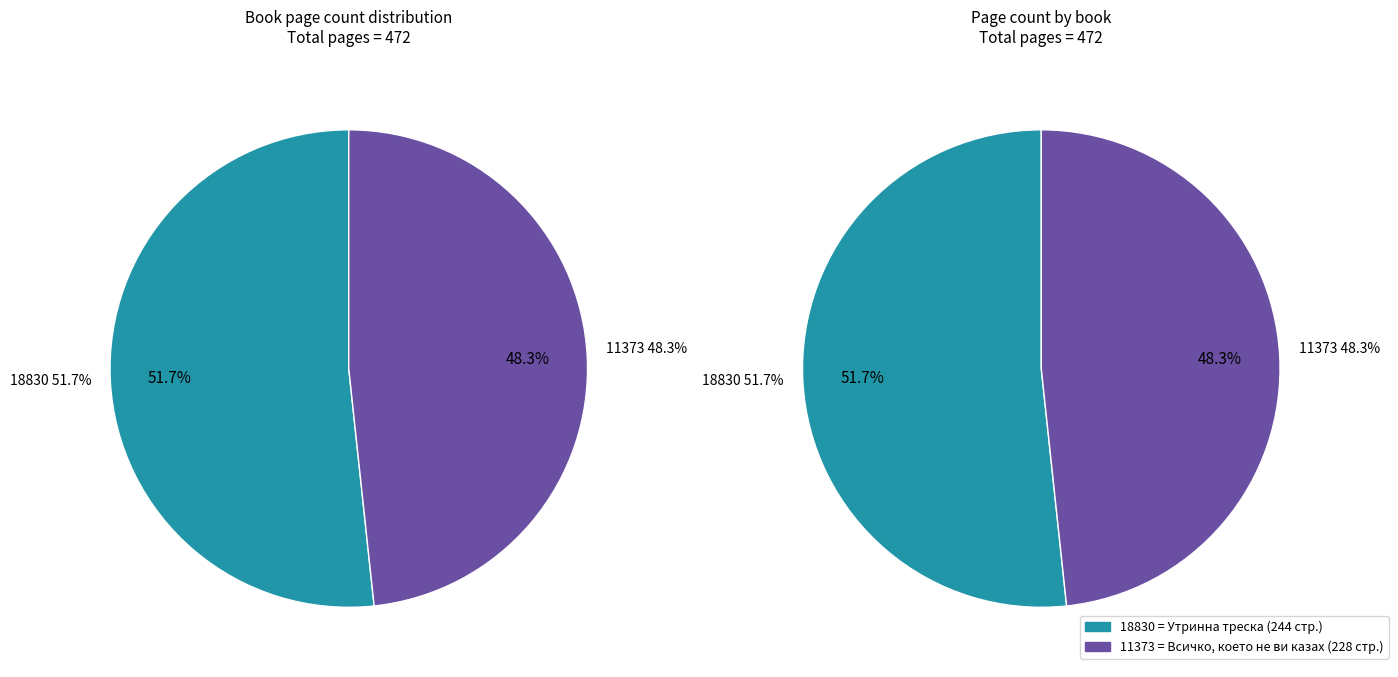

Which slice is the smallest?

11373